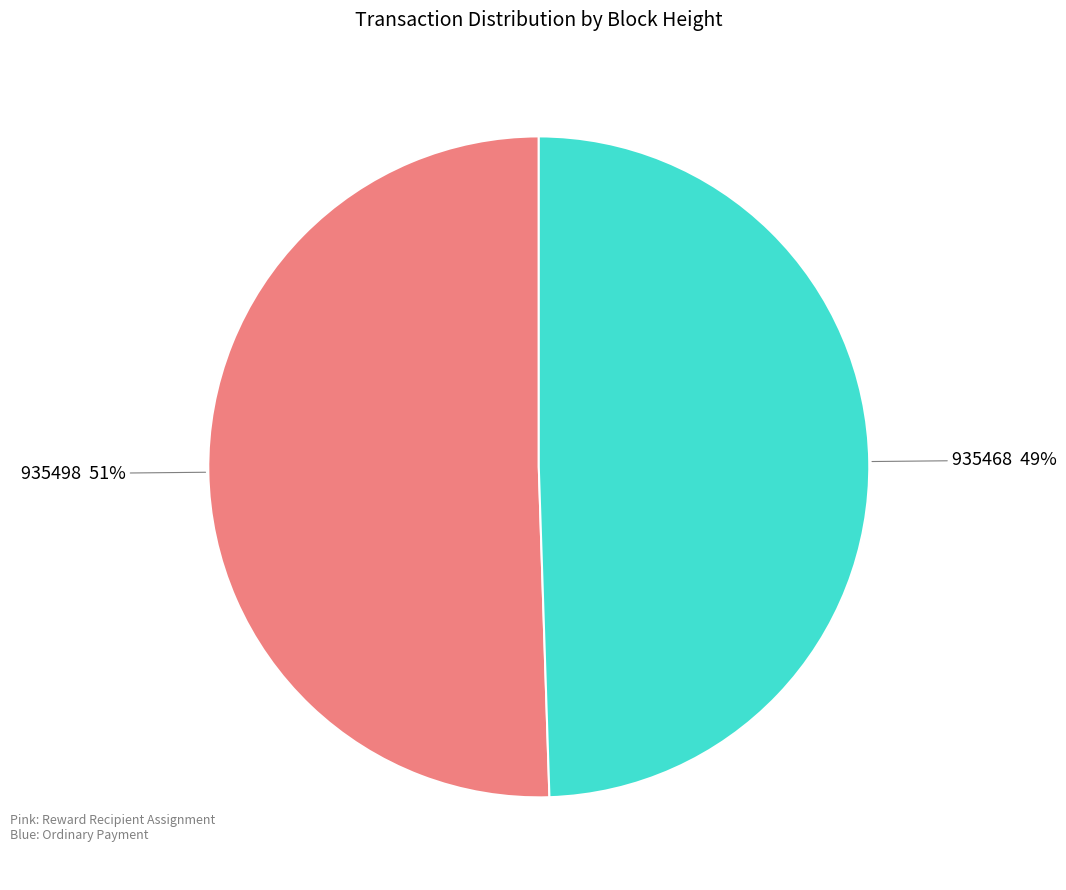

To the nearest percent, what is the average slice percentage?

50%